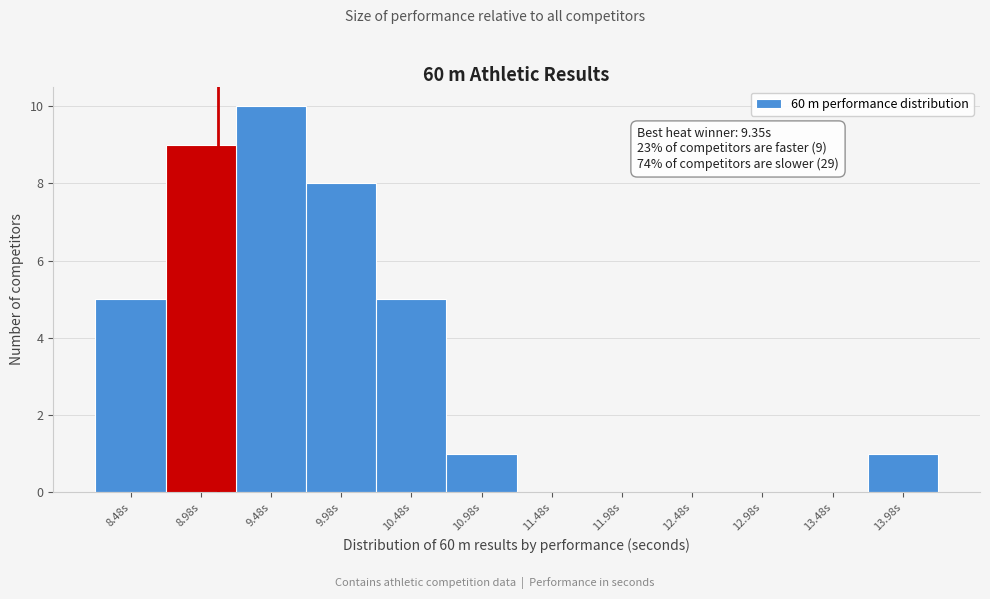

Reading left to right, what are all the values shown in this chart?

8.48s=5	8.98s=9	9.48s=10	9.98s=8	10.48s=5	10.98s=1	11.48s=0	11.98s=0	12.48s=0	12.98s=0	13.48s=0	13.98s=1